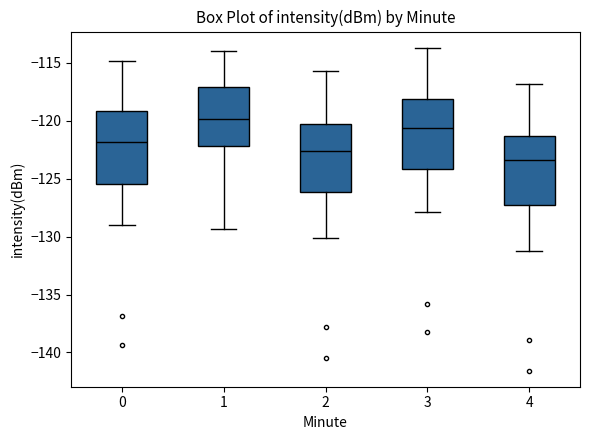

Where is the lower edge of the box at x = 0 on the y-axis? The values are not printed on the chart, so give them approximately, as read against the axis.

-125.5